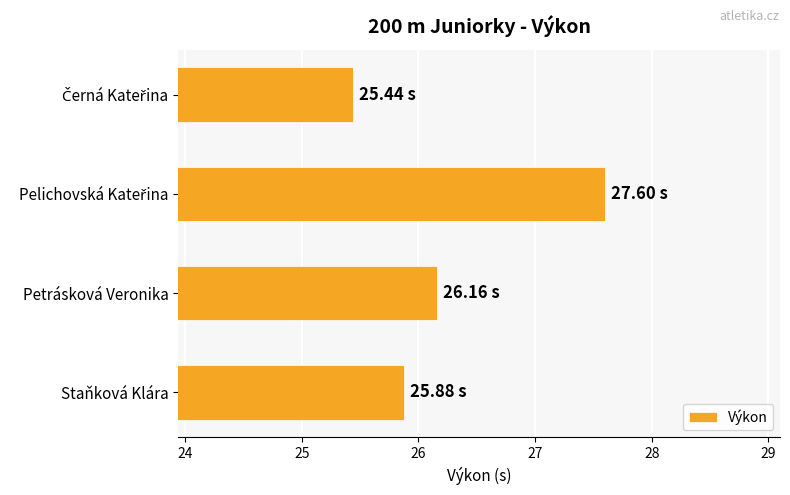

What is the ratio of the value at Staňková Klára to the value at Petrásková Veronika?

1.0